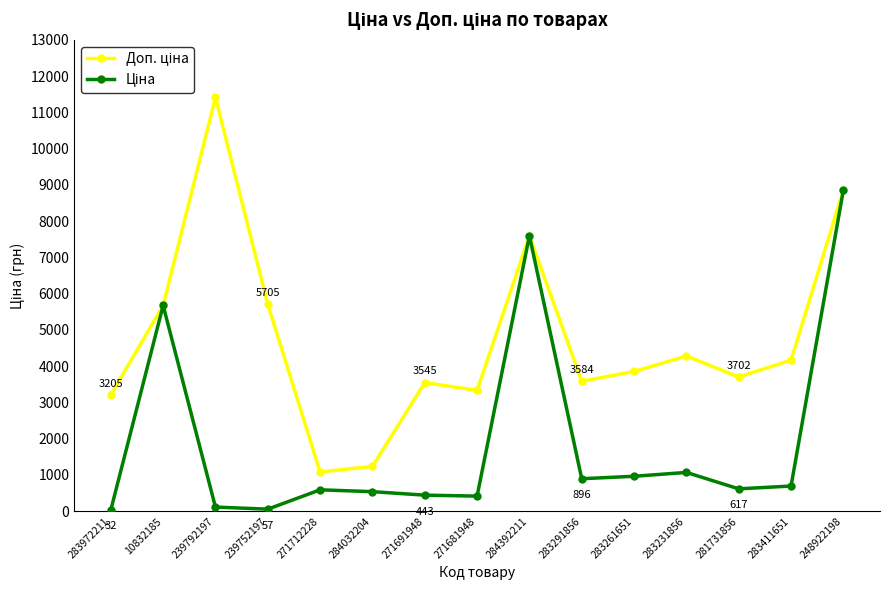

What is the label of the 5th point from the left?

271712228